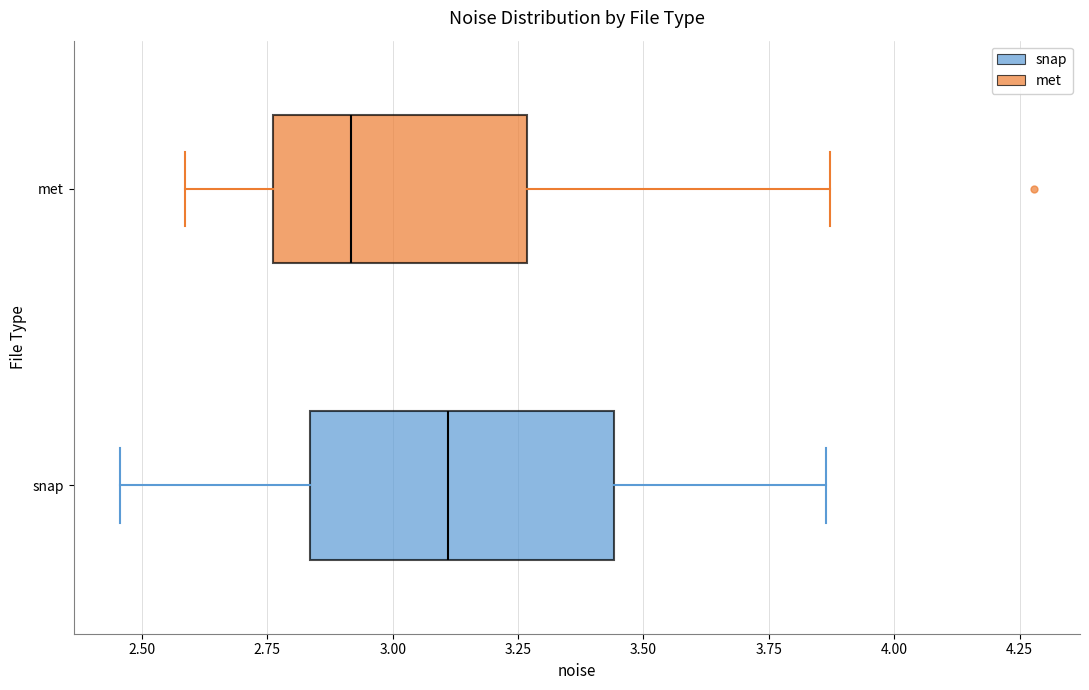

Reading bottom to top, read every box against the x-axis: the position of its median line, the range the box covers, and the ends of its whiskers. The values are not printed on the chart, so give them approximately, as read against the axis.

snap: median 3.10, box 2.85 to 3.45, whiskers 2.45 to 3.85
met: median 2.90, box 2.75 to 3.25, whiskers 2.60 to 3.85